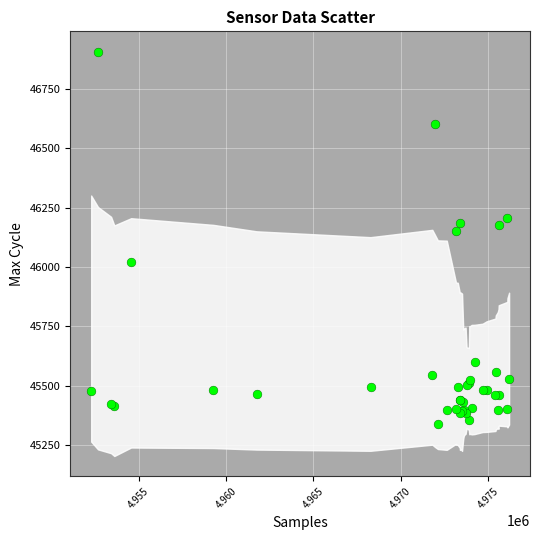

What Y value in the scatter plot is closest to 46122?

46153